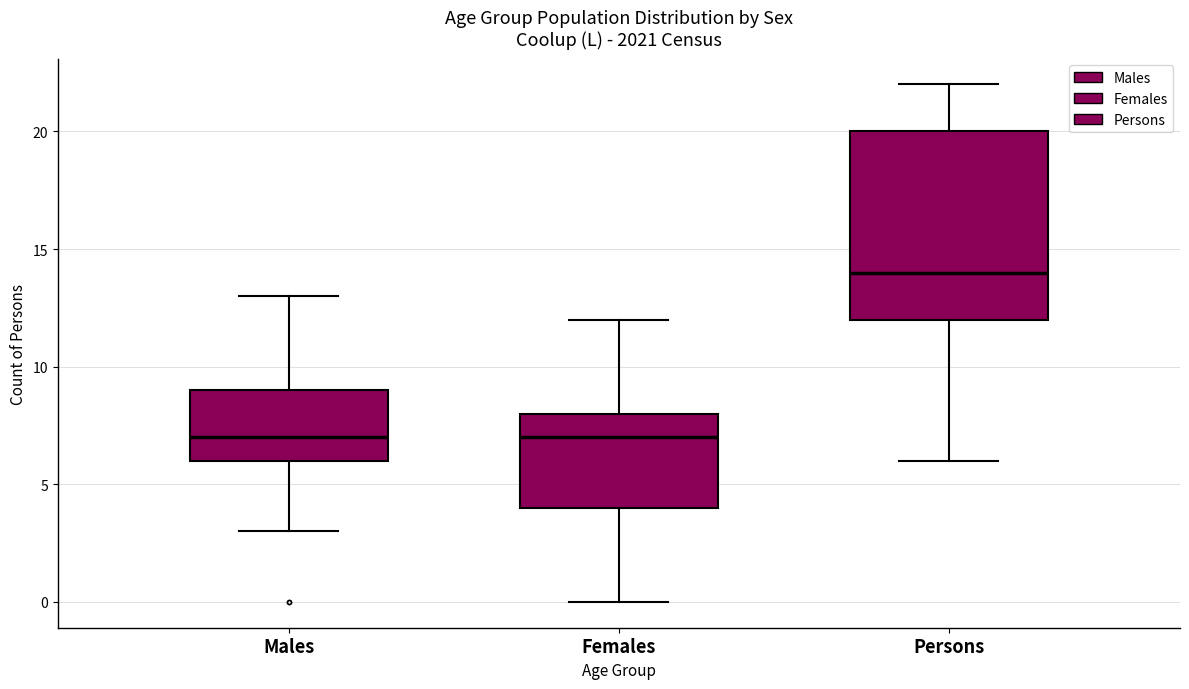

Which box is the tallest, from its lower edge to its upper edge?

Persons